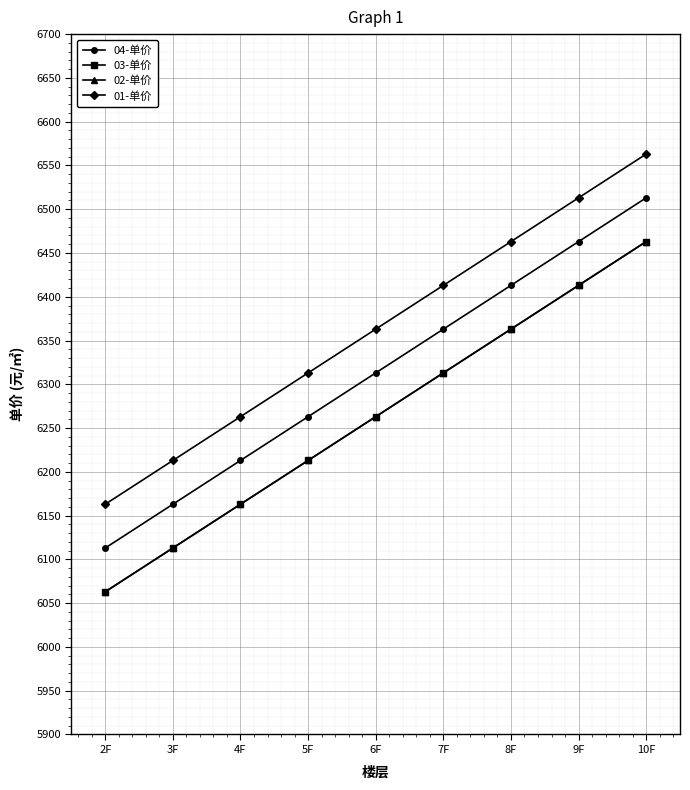

How many lines are shown in the chart?

4